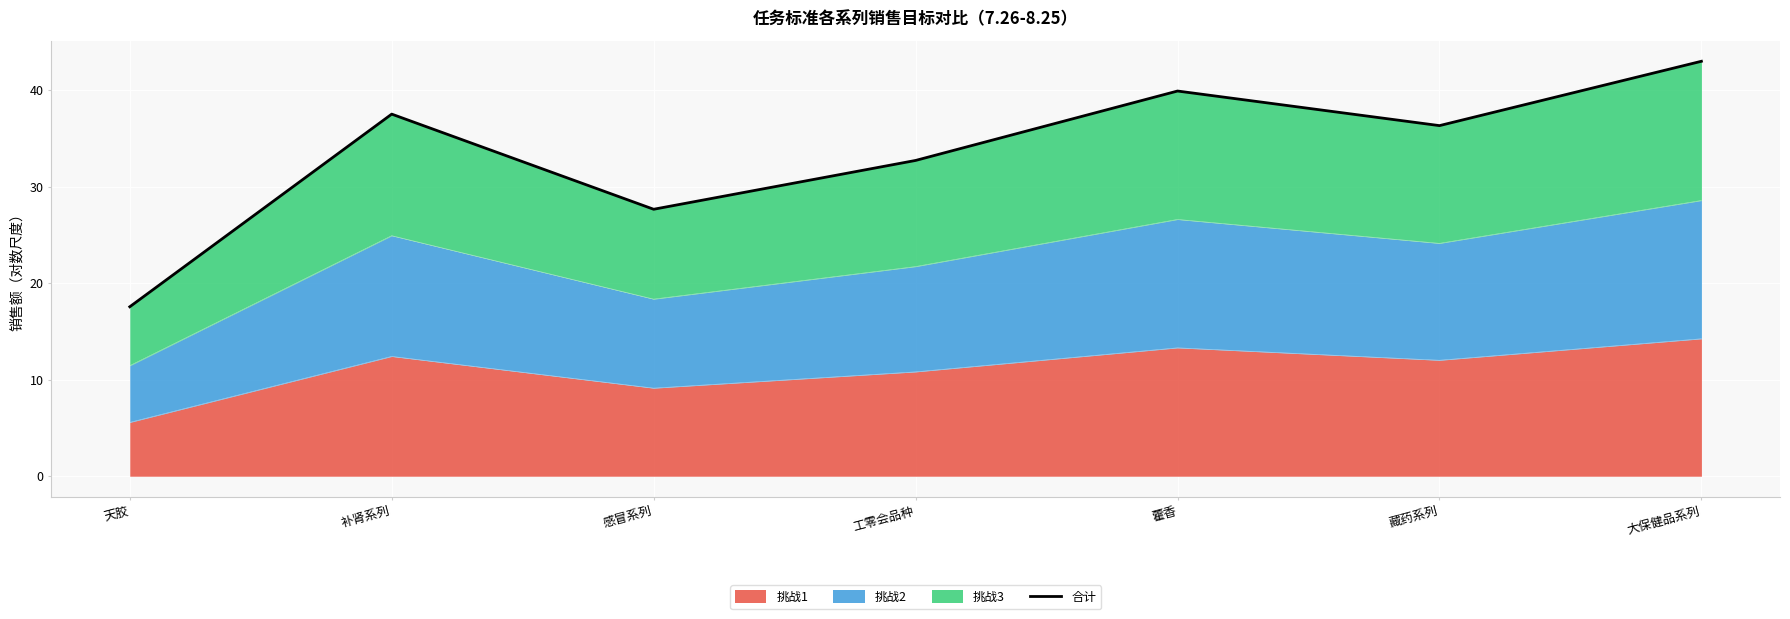

Reading left to right, list all the values displayed in this chart.

17.6	37.5	27.7	32.7	39.9	36.3	43.0